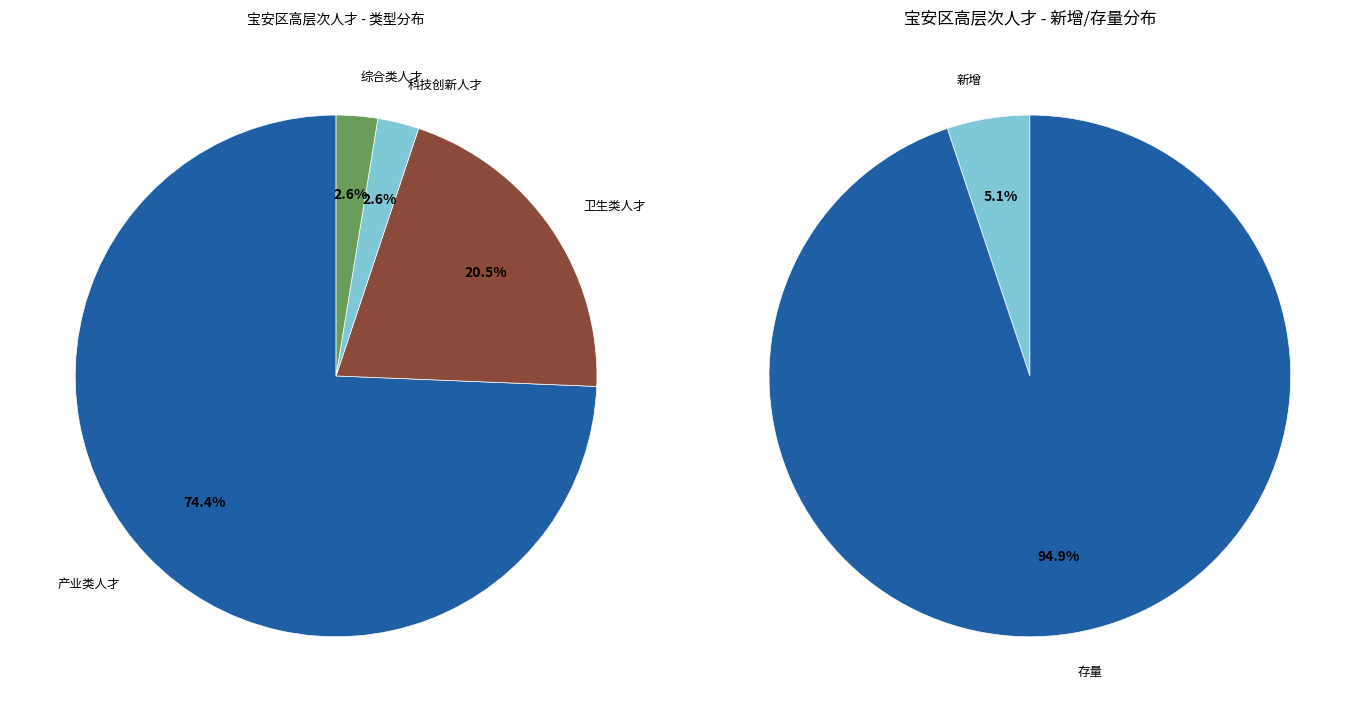

Is 高层次产业类人才 the majority of the pie?

Yes